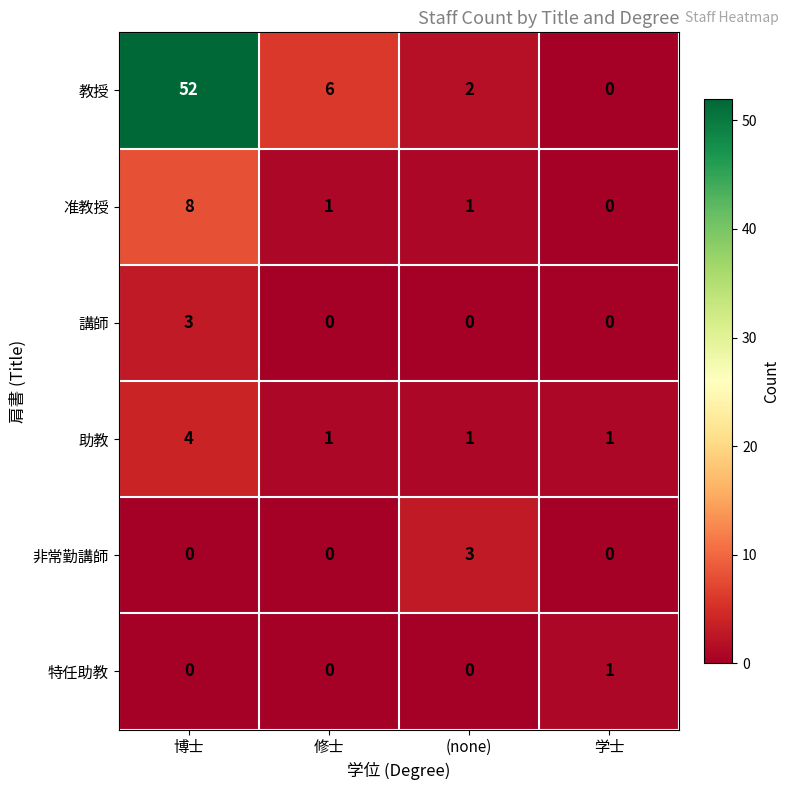

Count the number of categories in the chart.

4